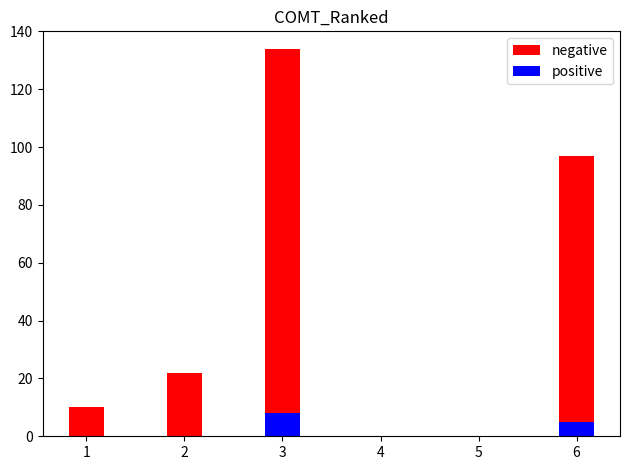

How many positive values does the negative series have?

4